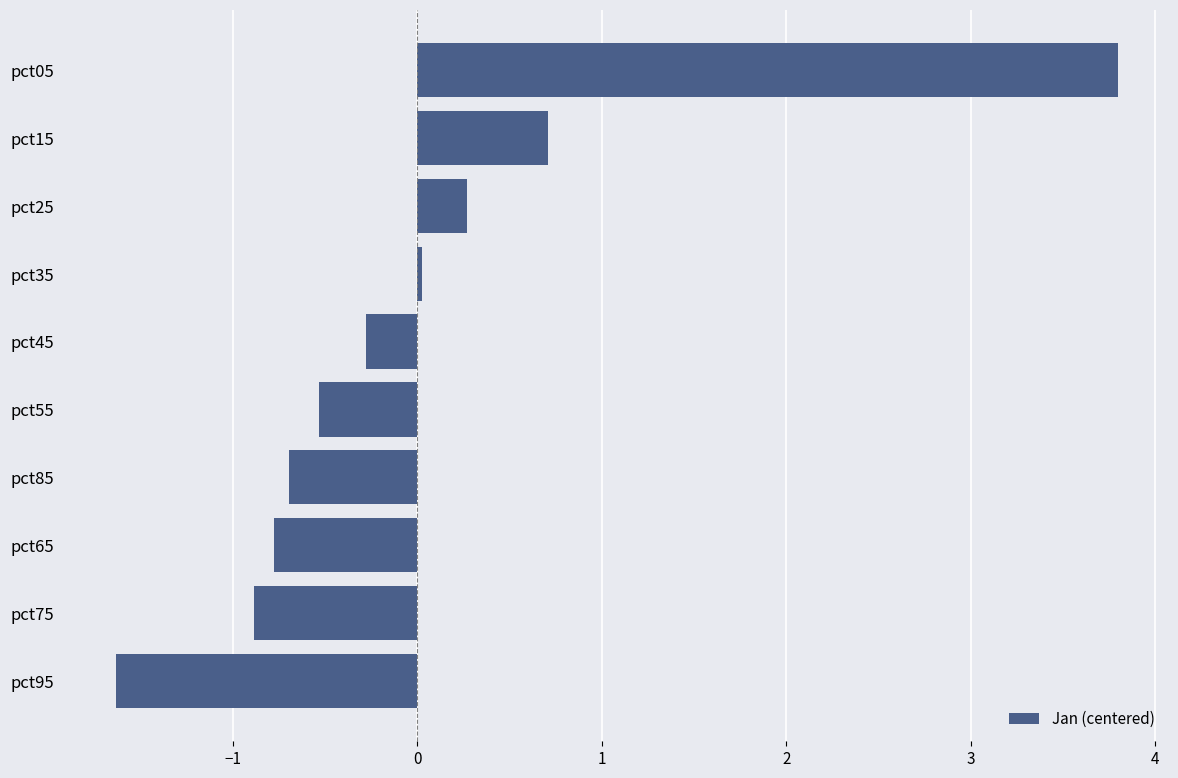

Between pct85 and pct05, which is larger?

pct05